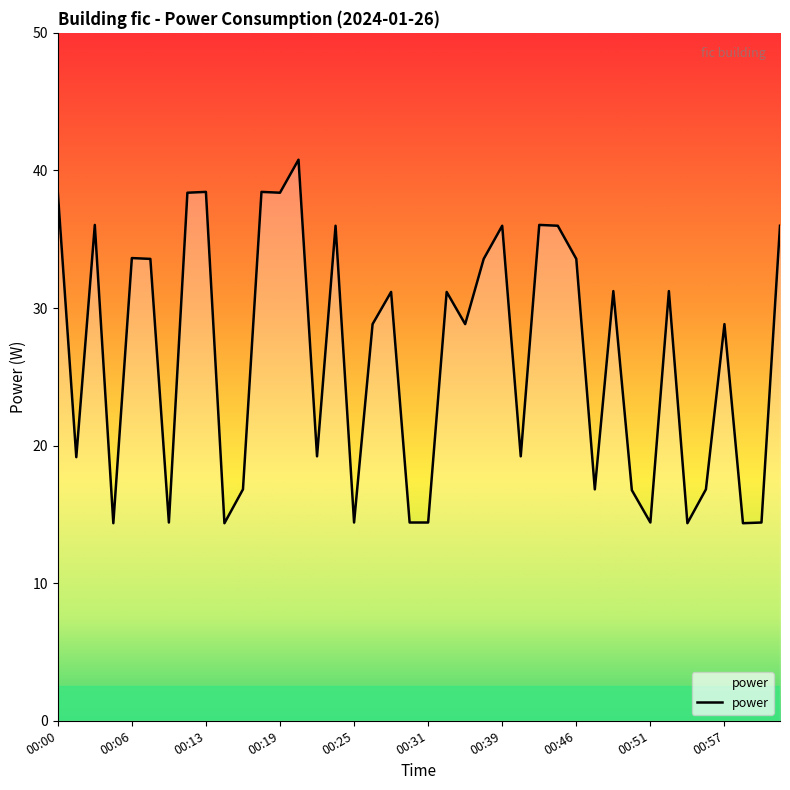

What is the maximum value shown in the chart?

40.8